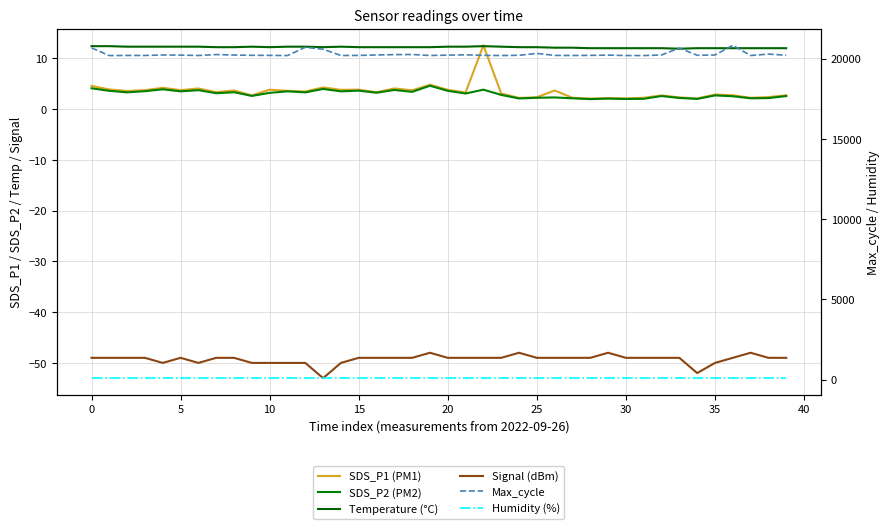

True or false: Temperature (°C) and SDS_P1 (PM1) cross at least once.

True